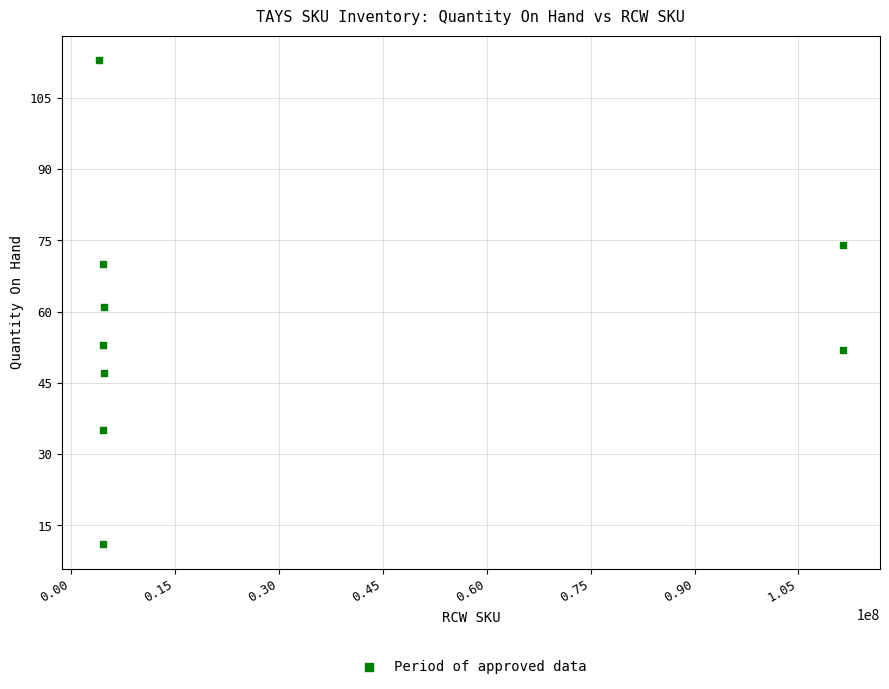

What is the range of X values (max minus min)?

107308589